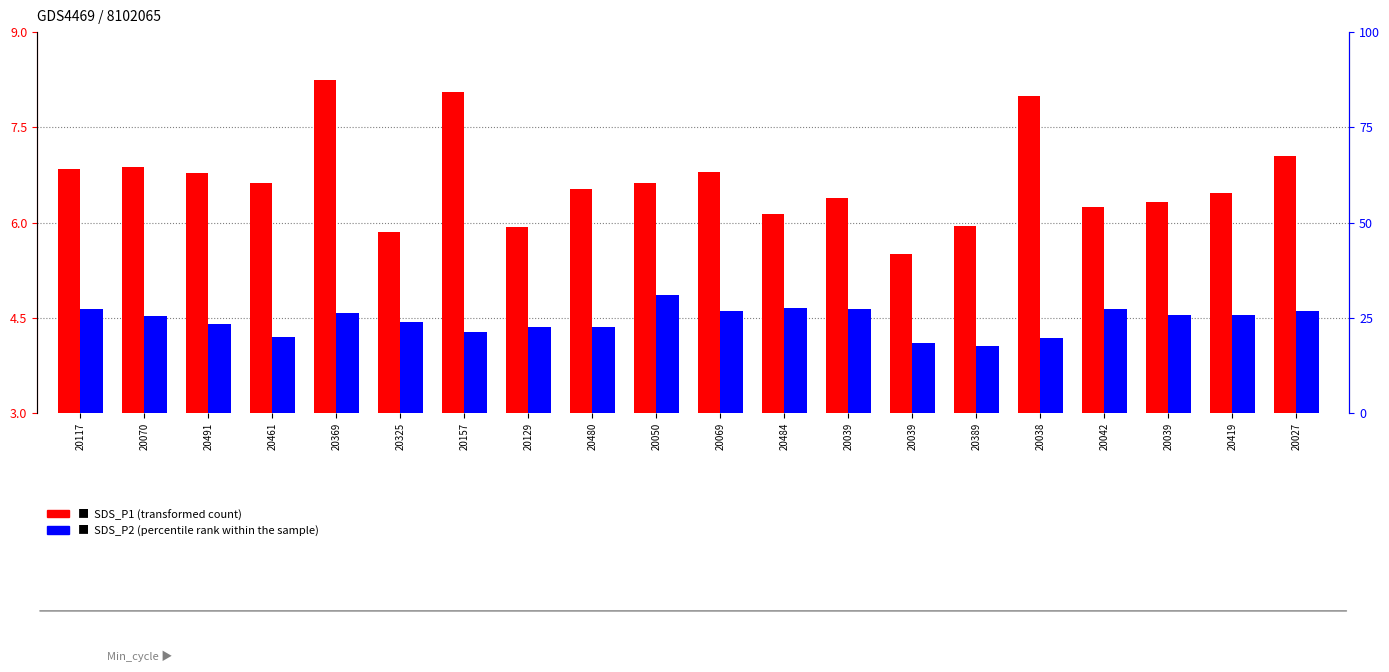

At 20070, list the series in order from smallest to largest.

SDS_P2 (percentile rank within sample), SDS_P1 (transformed count)